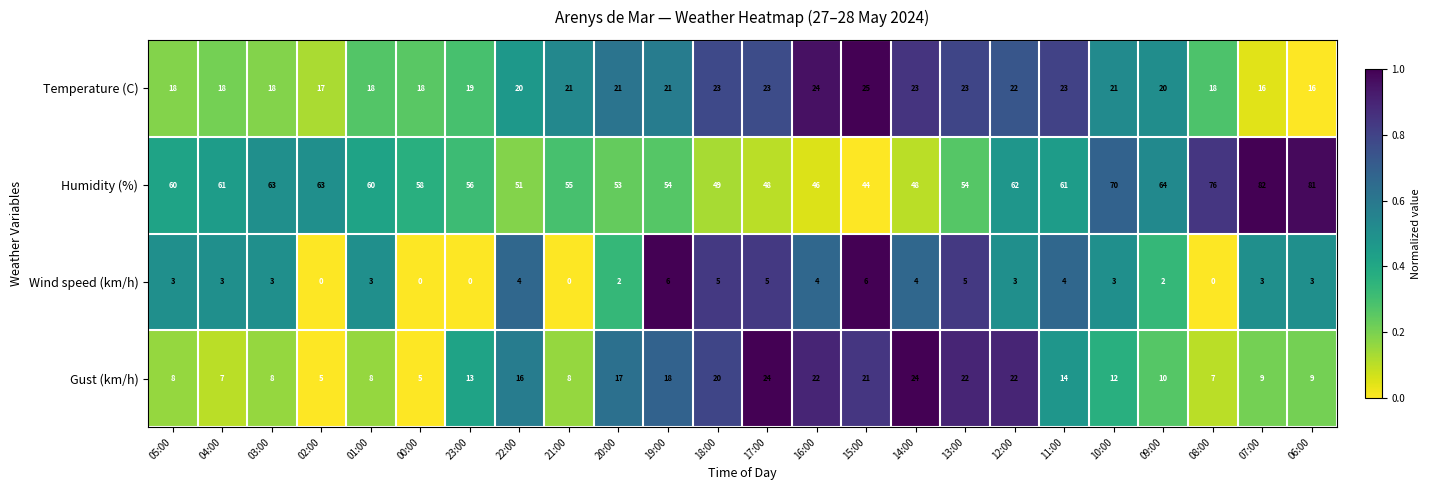

Count the number of data series in this chart.

4